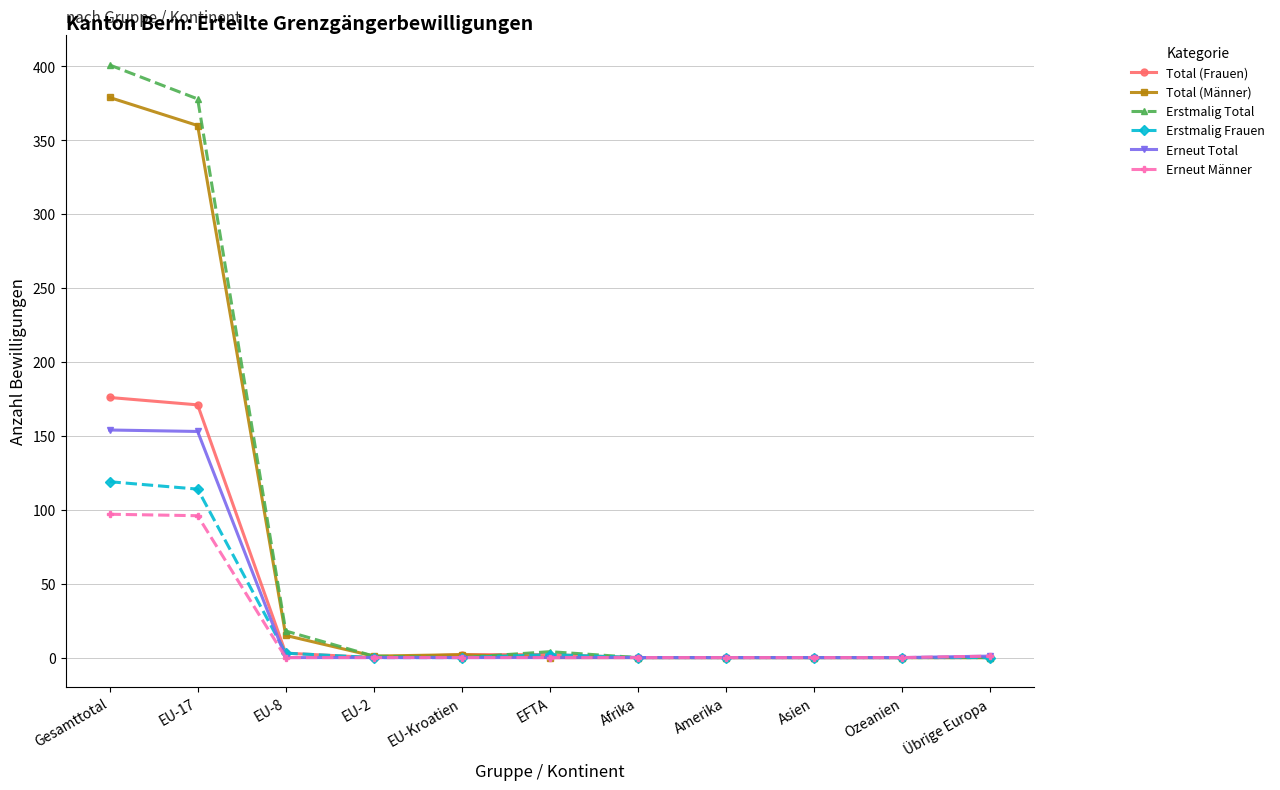

Rank the series by their maximum value, from lowest to highest.

Erneut Männer, Erstmalig Frauen, Erneut Total, Total (Frauen), Total (Männer), Erstmalig Total